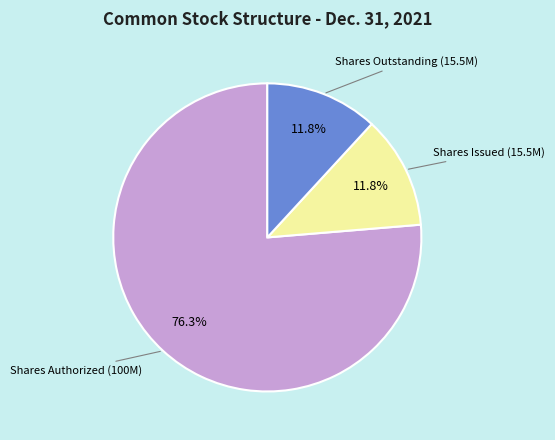

Which slice is the largest?

Shares Authorized (100M)